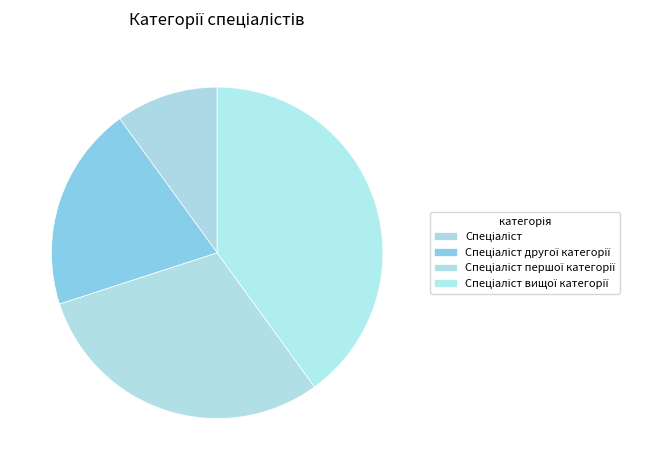

Rank the categories by value from lowest to highest.

Спеціаліст, Спеціаліст другої категорії, Спеціаліст першої категорії, Спеціаліст вищої категорії